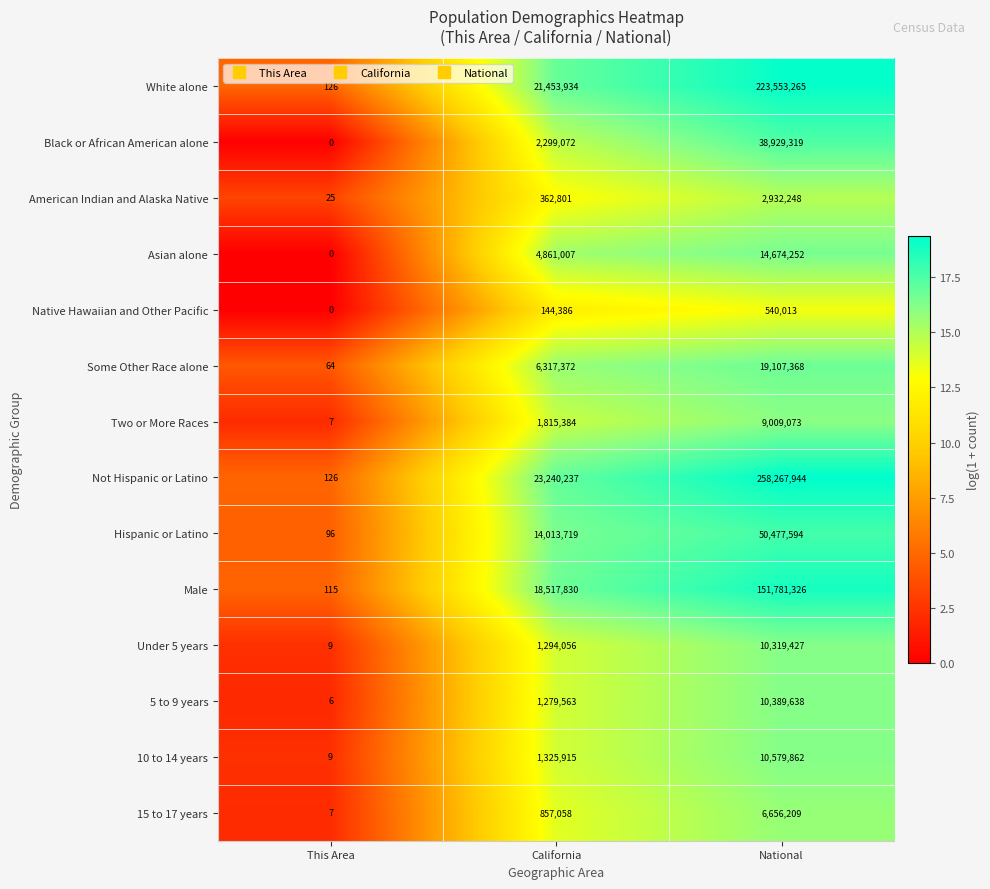

Is it true that Native Hawaiian and Other Pacific equals 354313 at National?

False